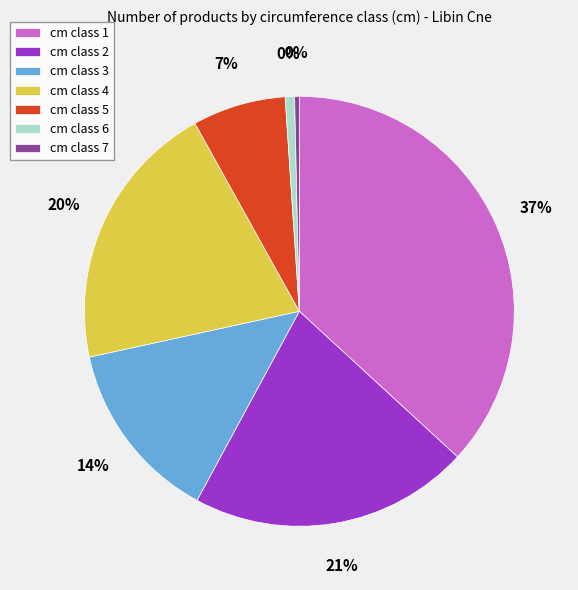

What percentage do 2 and 5 together represent?

28.1%